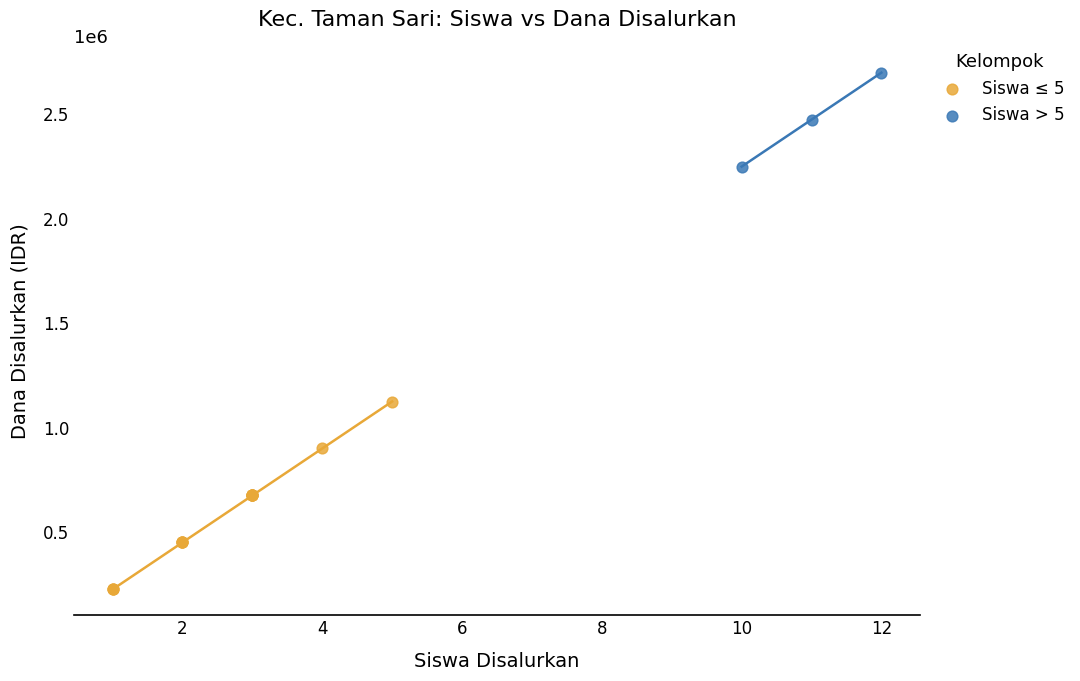

Which series reaches the maximum Y coordinate?

Siswa > 5